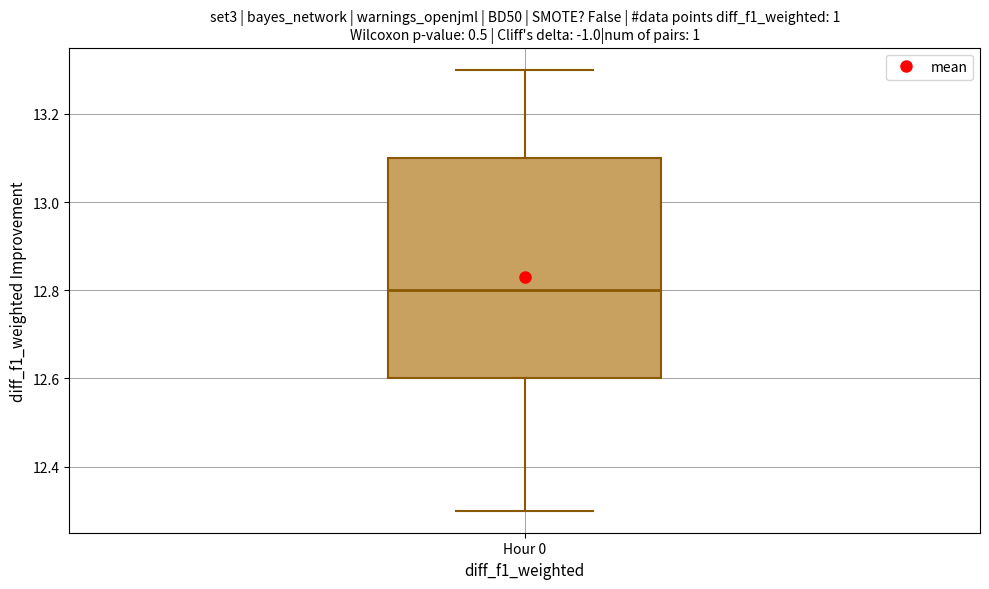

Where does the lower whisker of the box for Hour 0 end on the y-axis? The values are not printed on the chart, so give them approximately, as read against the axis.

12.3